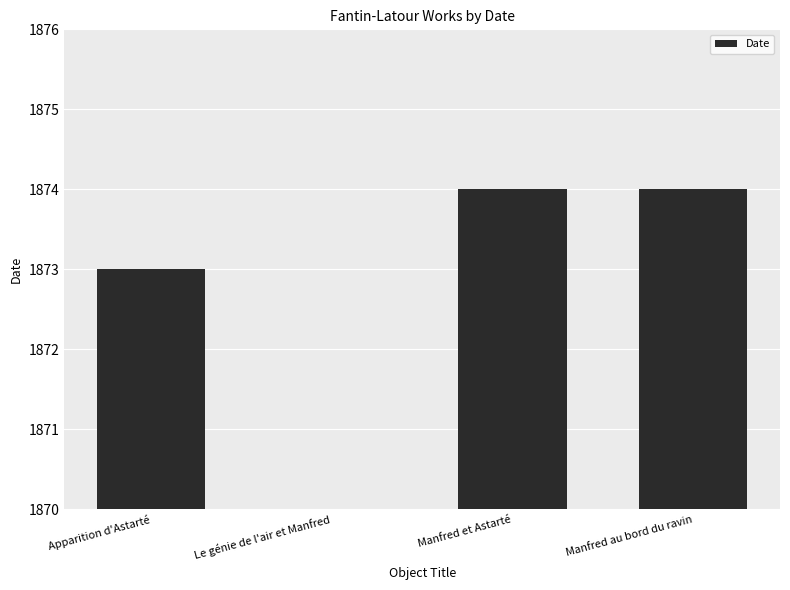

What is the approximate value at Manfred au bord du ravin?

1874